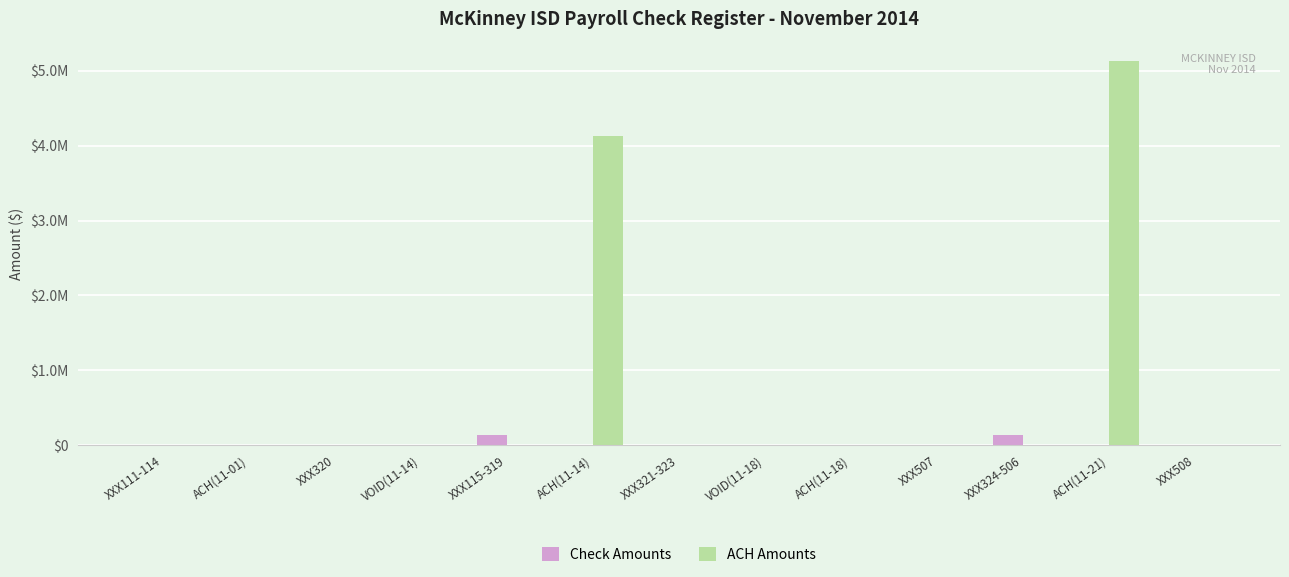

What is the label of the 9th bar from the left?

ACH(11-18)